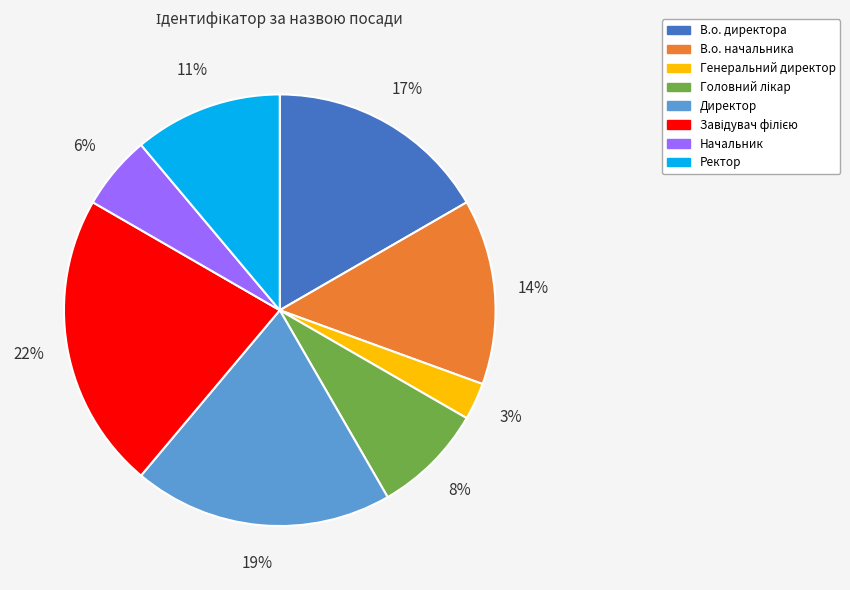

To the nearest percent, what is the average slice percentage?

12%